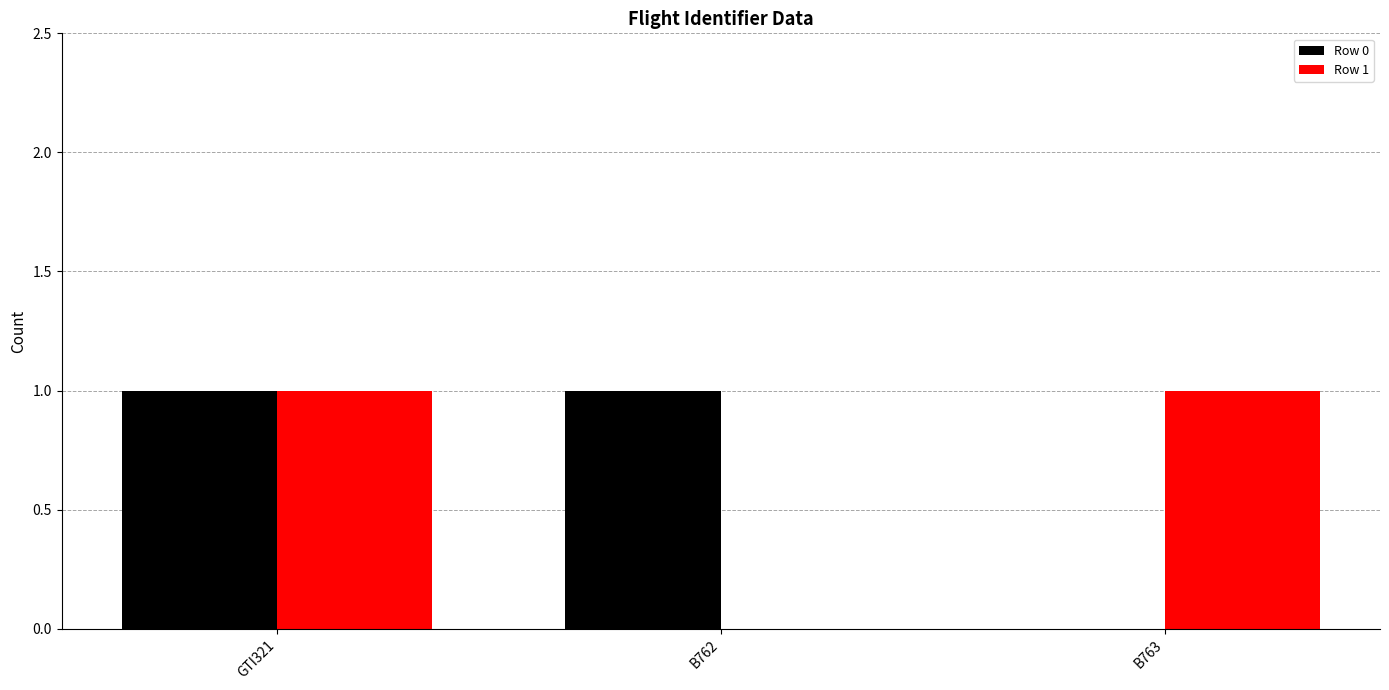

At which category is the sum across all series the highest?

GTI321